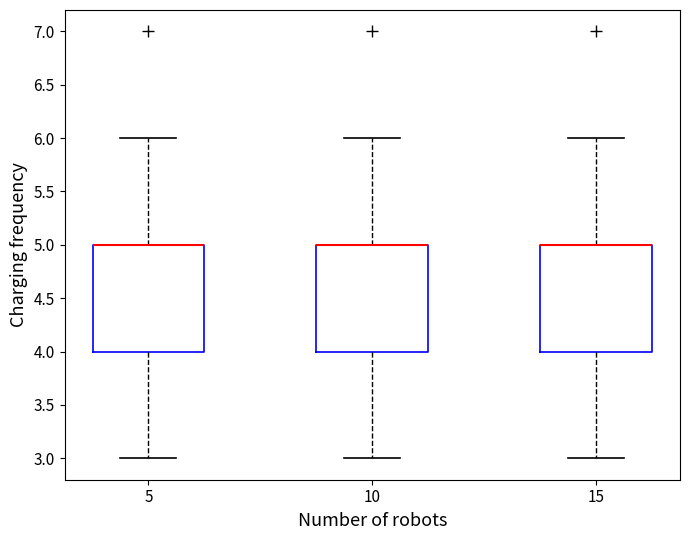

Reading left to right, read every box against the y-axis: the position of its median line, the range the box covers, and the ends of its whiskers. The values are not printed on the chart, so give them approximately, as read against the axis.

5: median 5 (drawn on the box's upper edge), box 4 to 5, whiskers 3 to 6
10: median 5 (drawn on the box's upper edge), box 4 to 5, whiskers 3 to 6
15: median 5 (drawn on the box's upper edge), box 4 to 5, whiskers 3 to 6